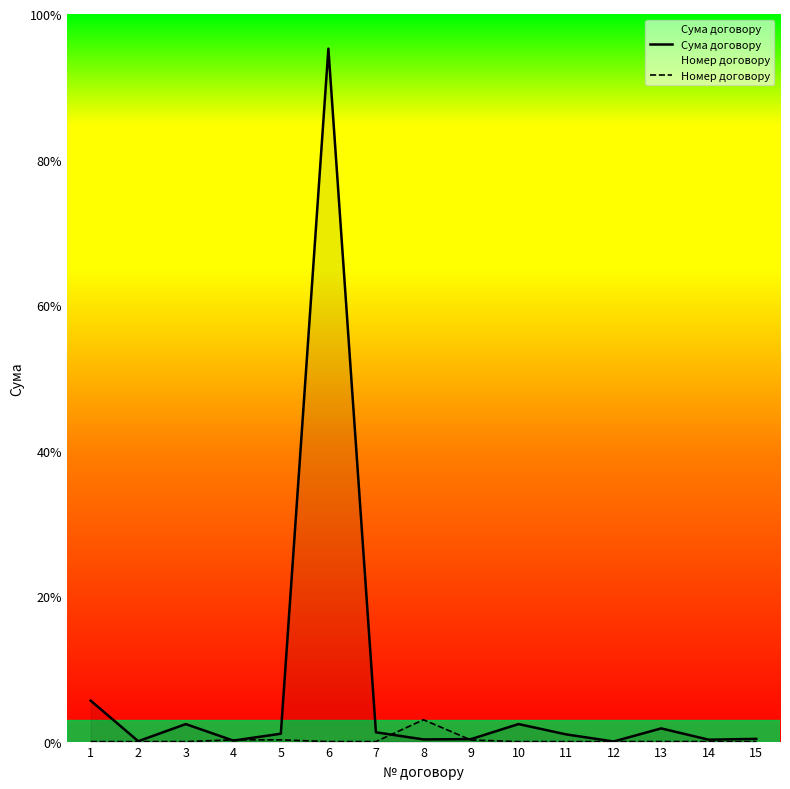

List the series in order of their peak value, lowest first.

Номер договору, Сума договору